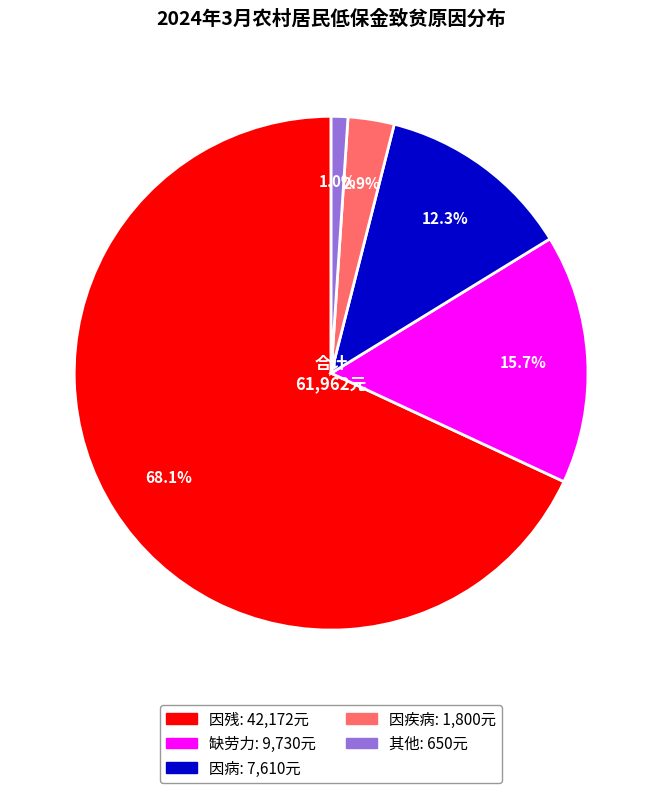

What portion of the pie excludes 其他?

99.0%